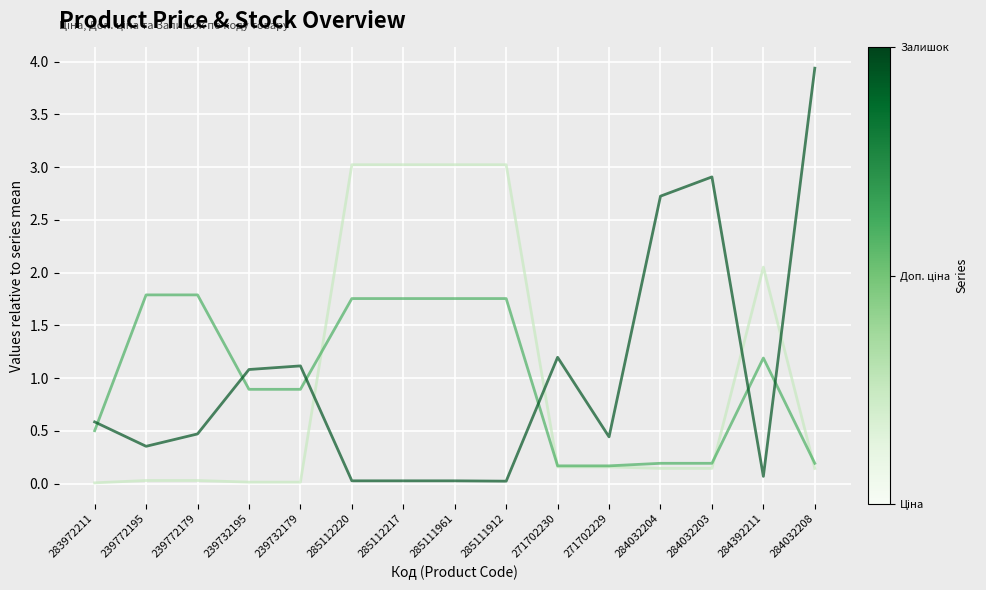

What is the total value across all series at 284032203?

3.2